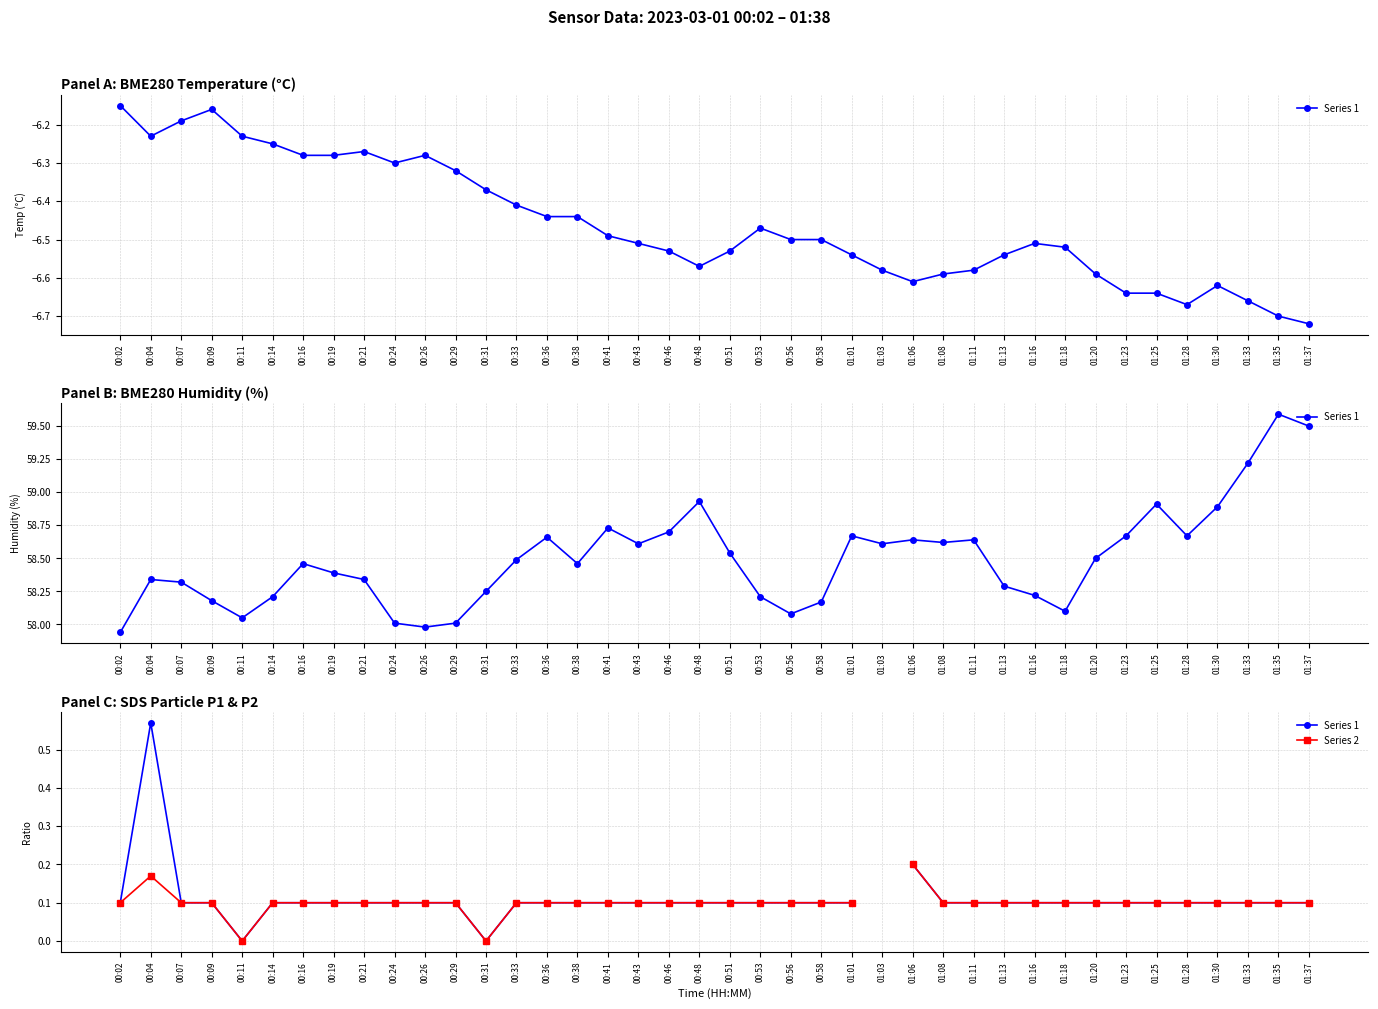

What is the highest value of the Series 1 series?

0.6